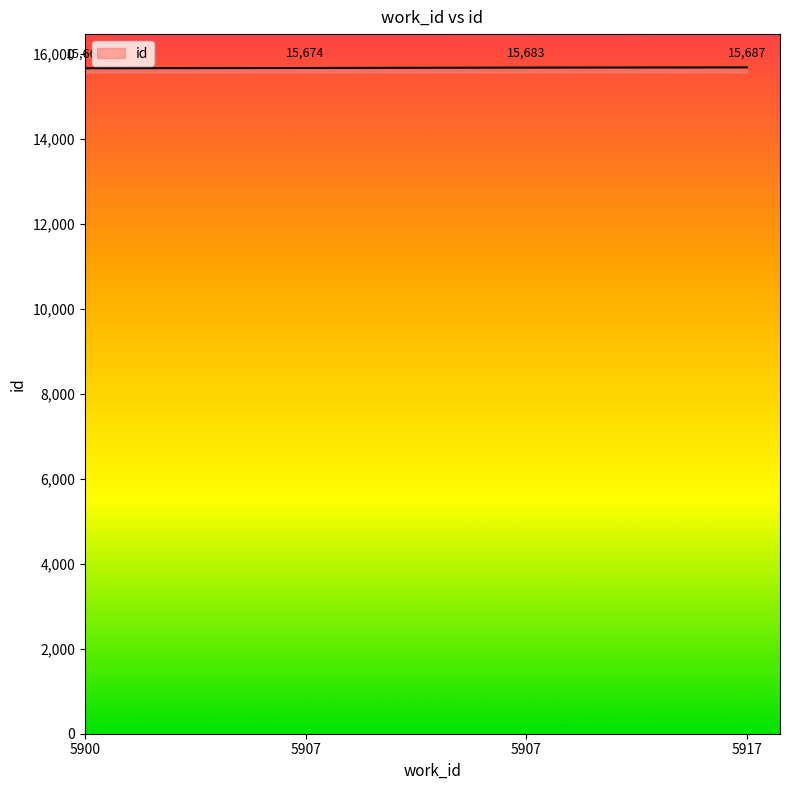

How many lines are shown in the chart?

1